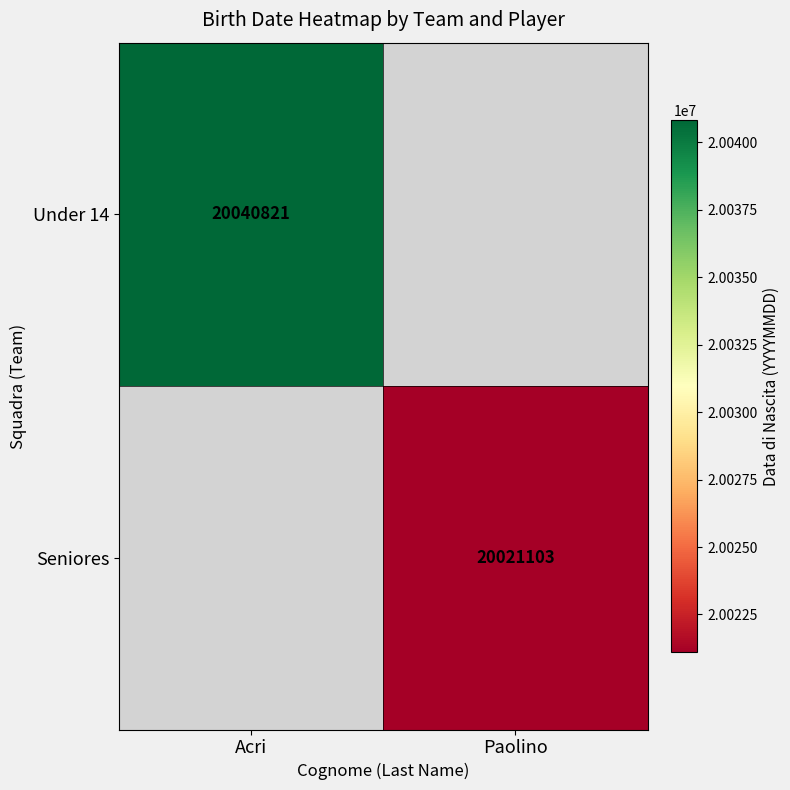

The value of Seniores at Paolino is 20021103. True or false?

True